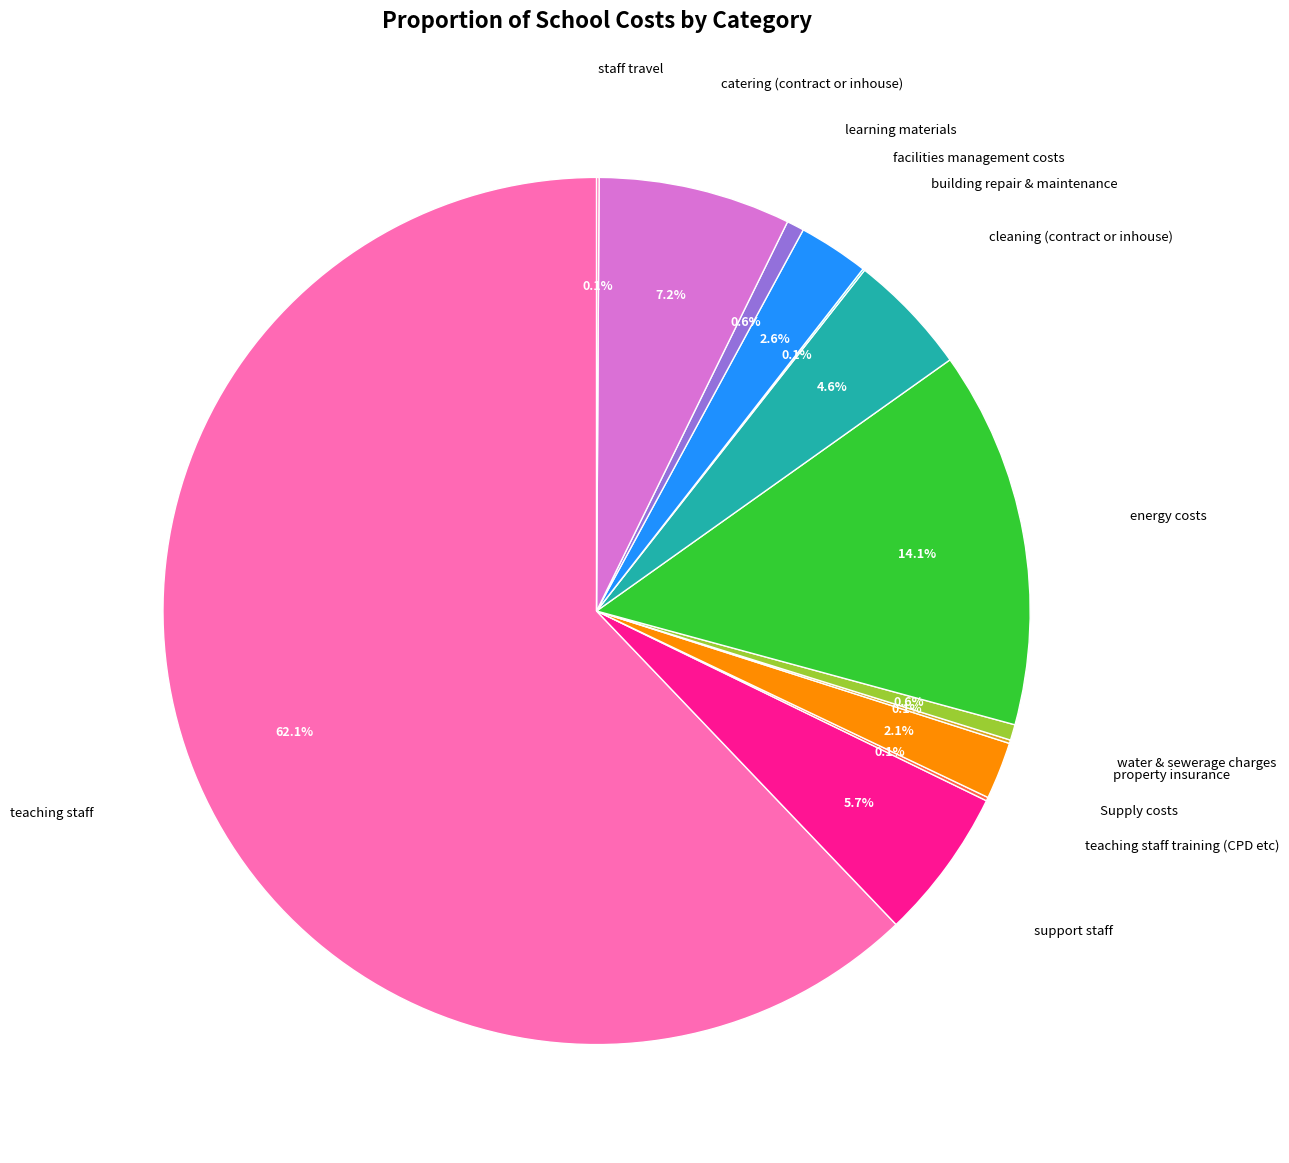

Which category has the biggest portion of the pie?

teaching staff